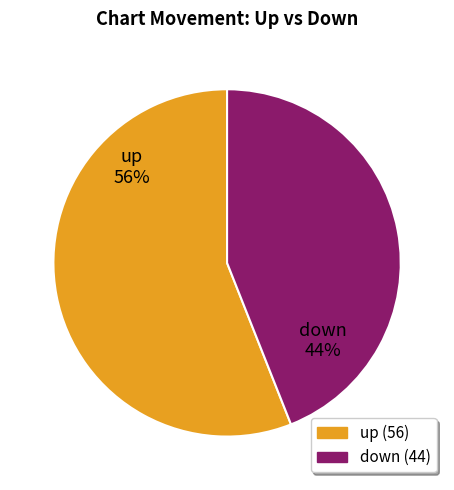

Is the sum of up and down greater than half?

Yes